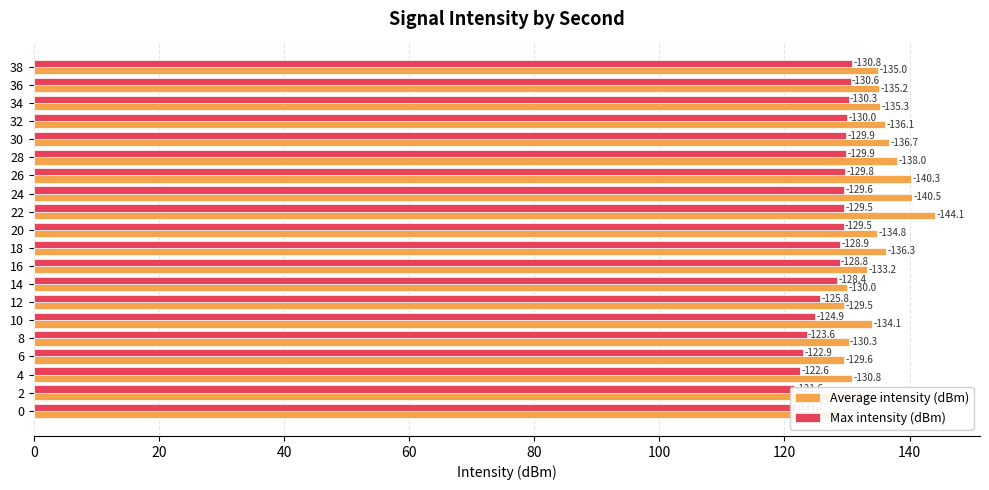

Does the chart contain any negative values?

No